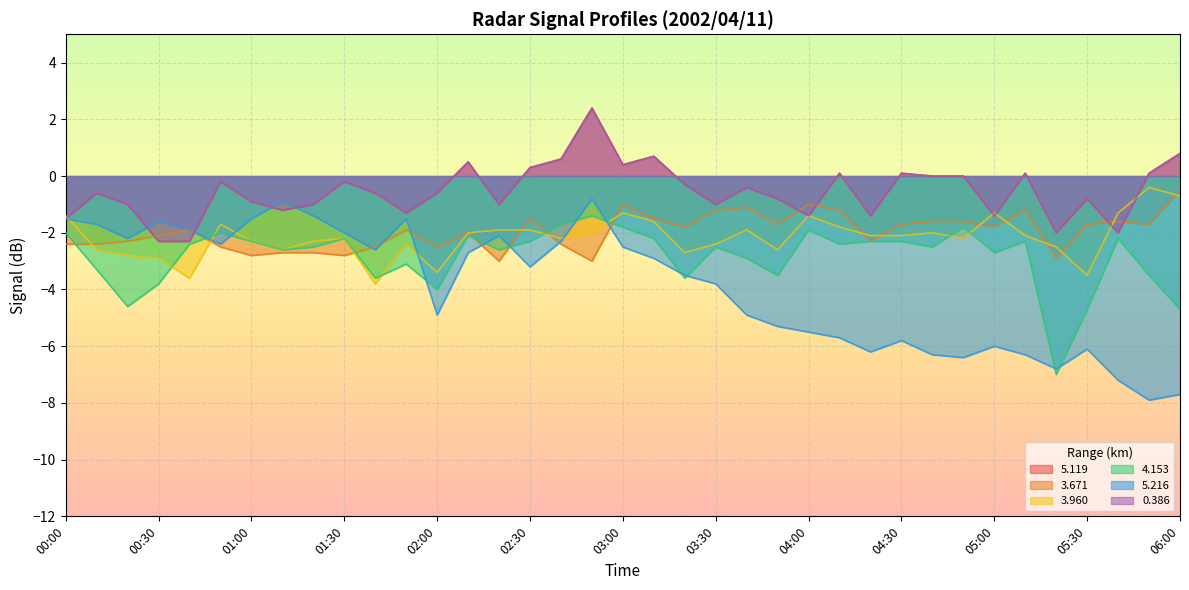

Which series has the largest total across all categories?

5.119